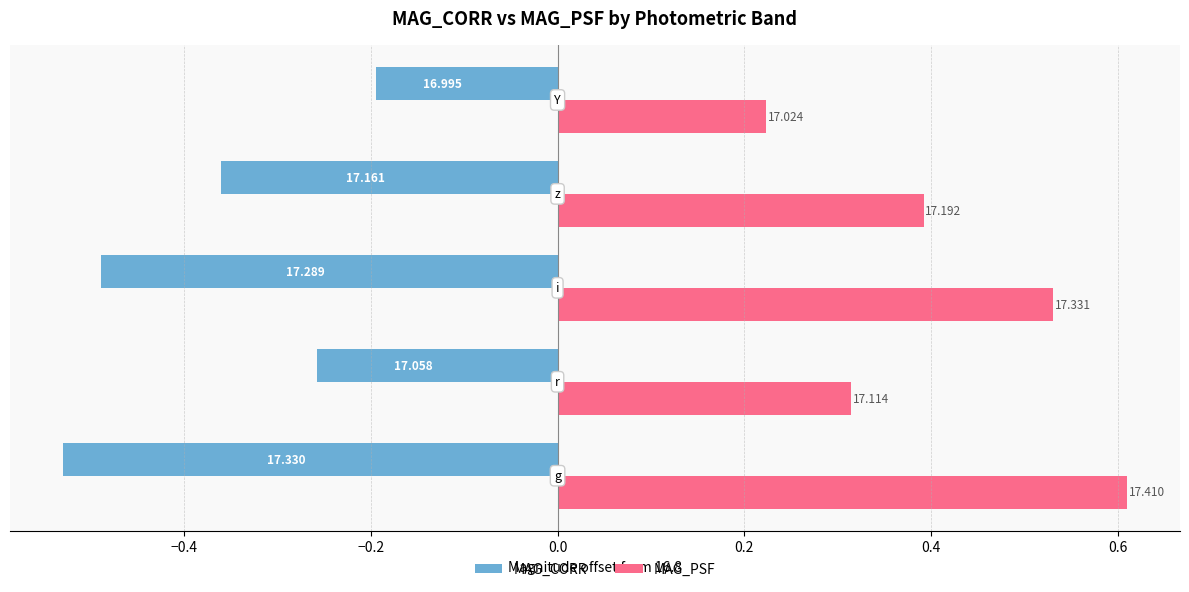

What are all the series names shown in the legend?

MAG_CORR, MAG_PSF